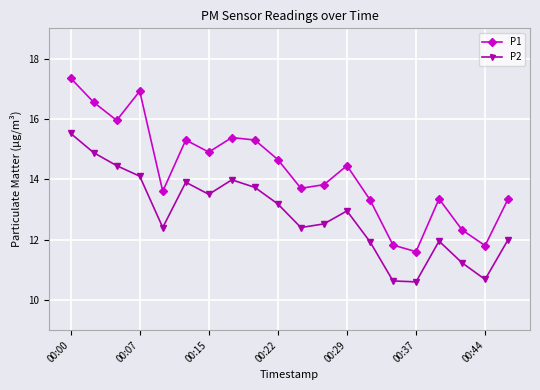

How many interior local peaks does the P1 series have?

5